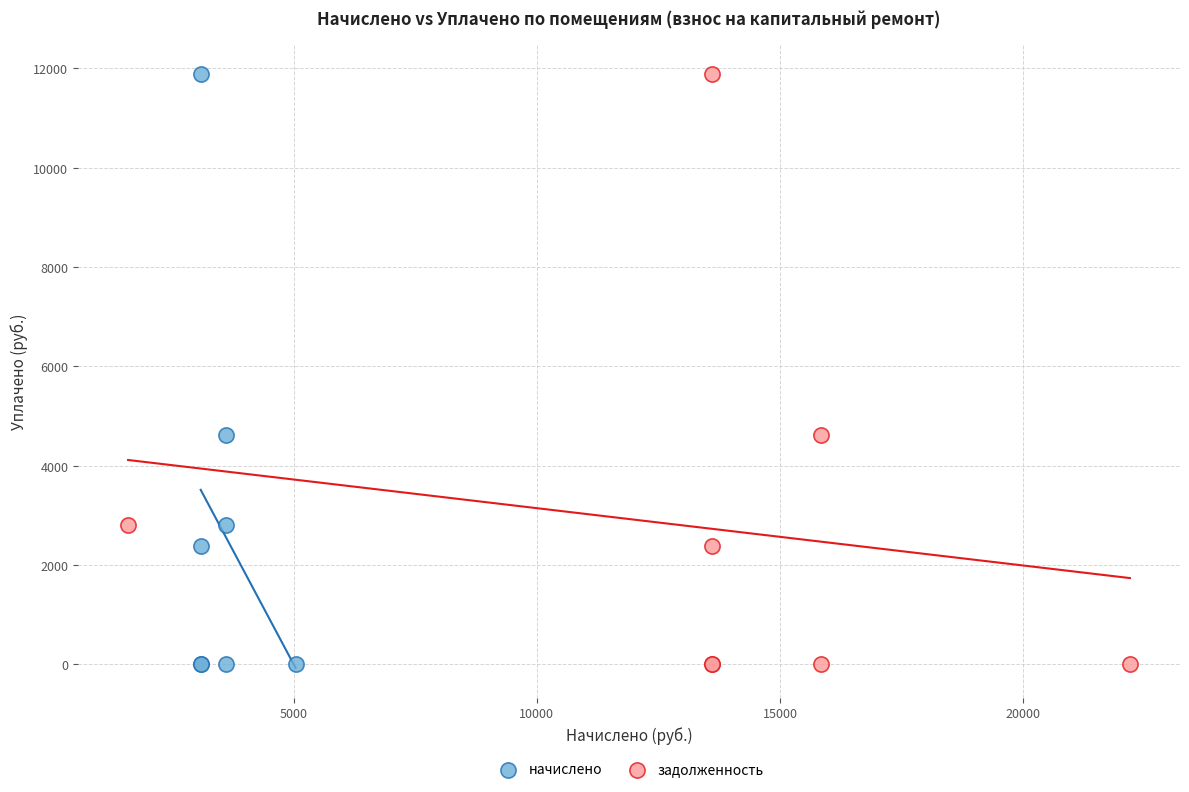

What are all the series names shown in the legend?

начислено, задолженность